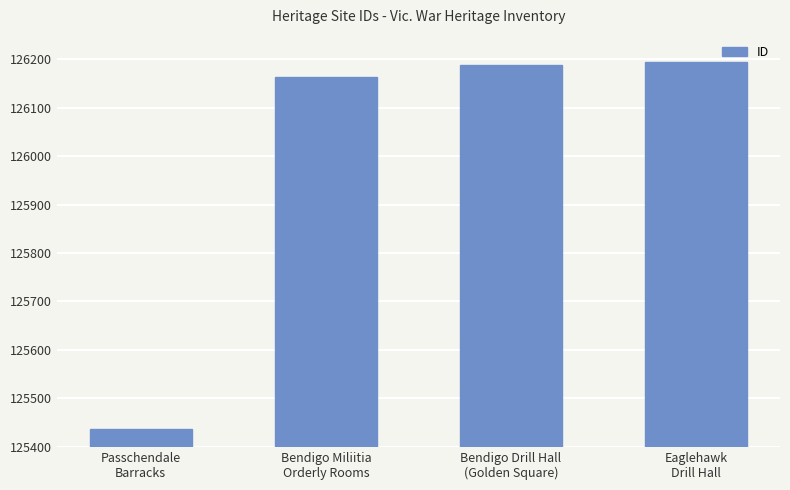

List the labels in order of value, smallest first.

Passchendale
Barracks, Bendigo Miliitia
Orderly Rooms, Bendigo Drill Hall
(Golden Square), Eaglehawk
Drill Hall